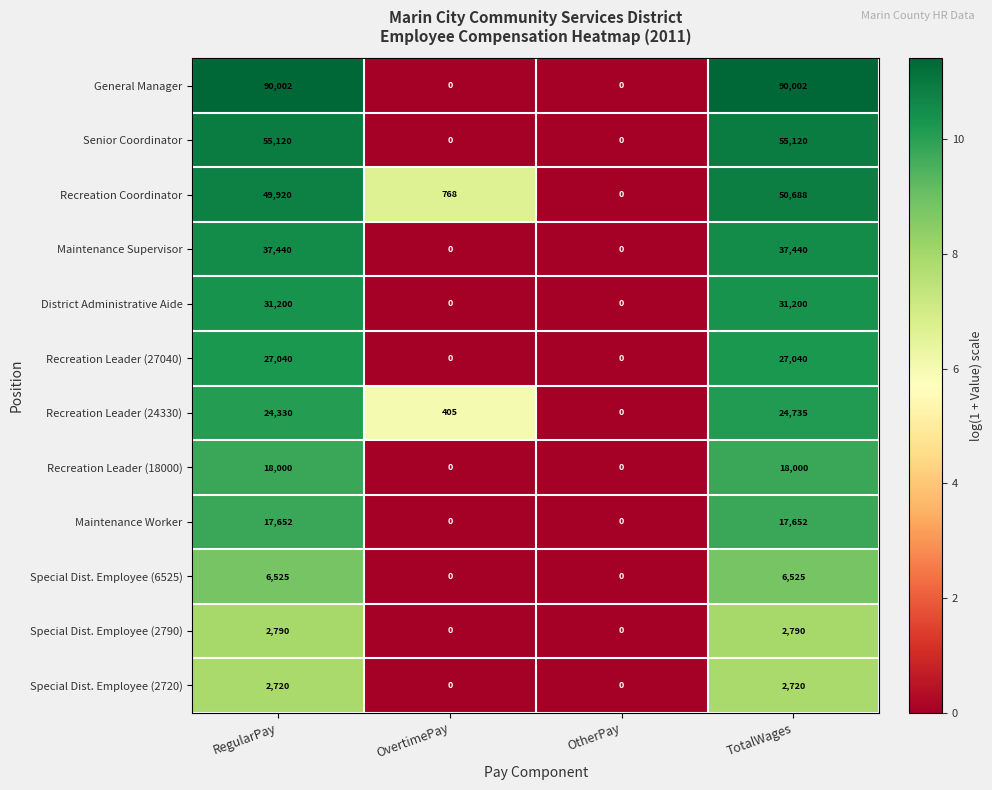

At how many categories does at least one series exceed 2?

3